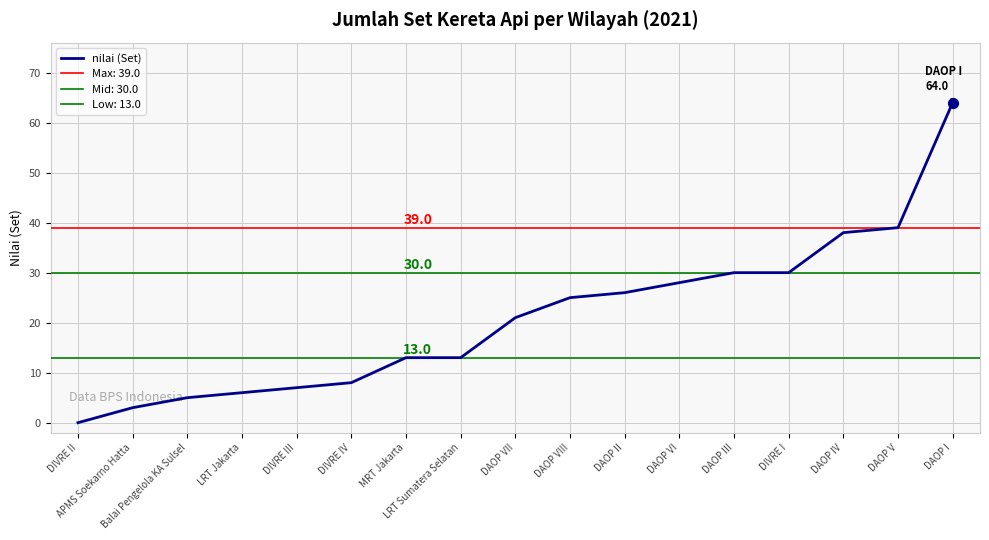

What is the change in value from DAOP IV to DAOP I?

+26